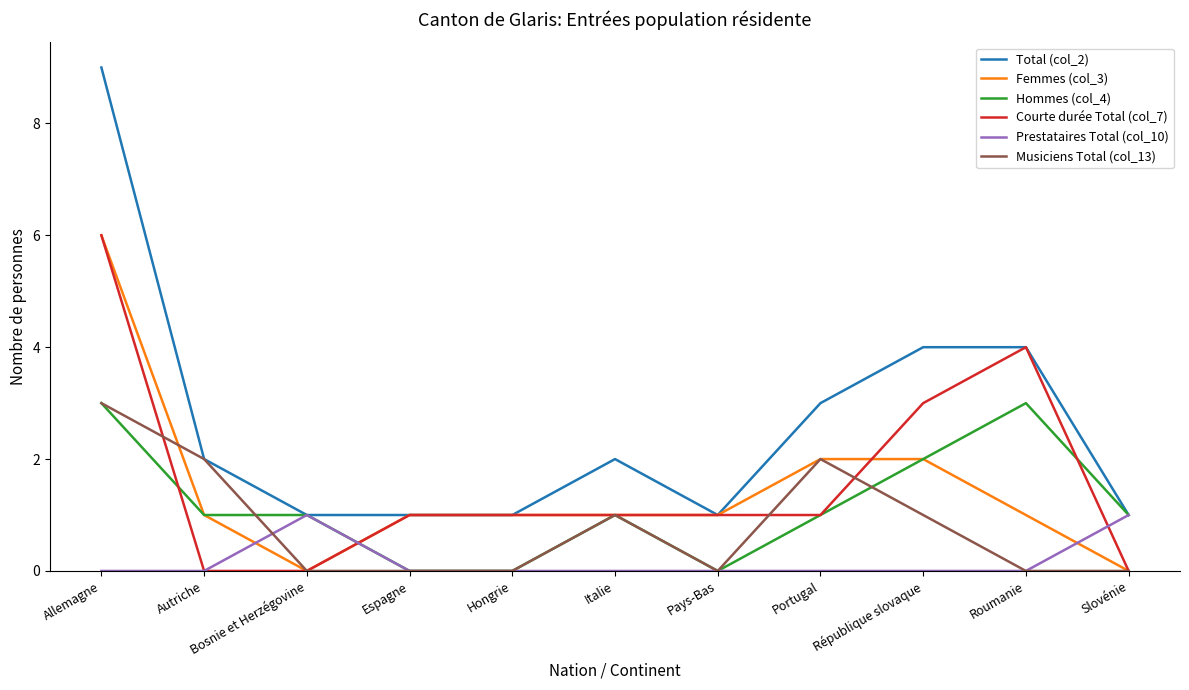

Between Allemagne and Pays-Bas, which series saw the biggest shift?

Total (col_2)